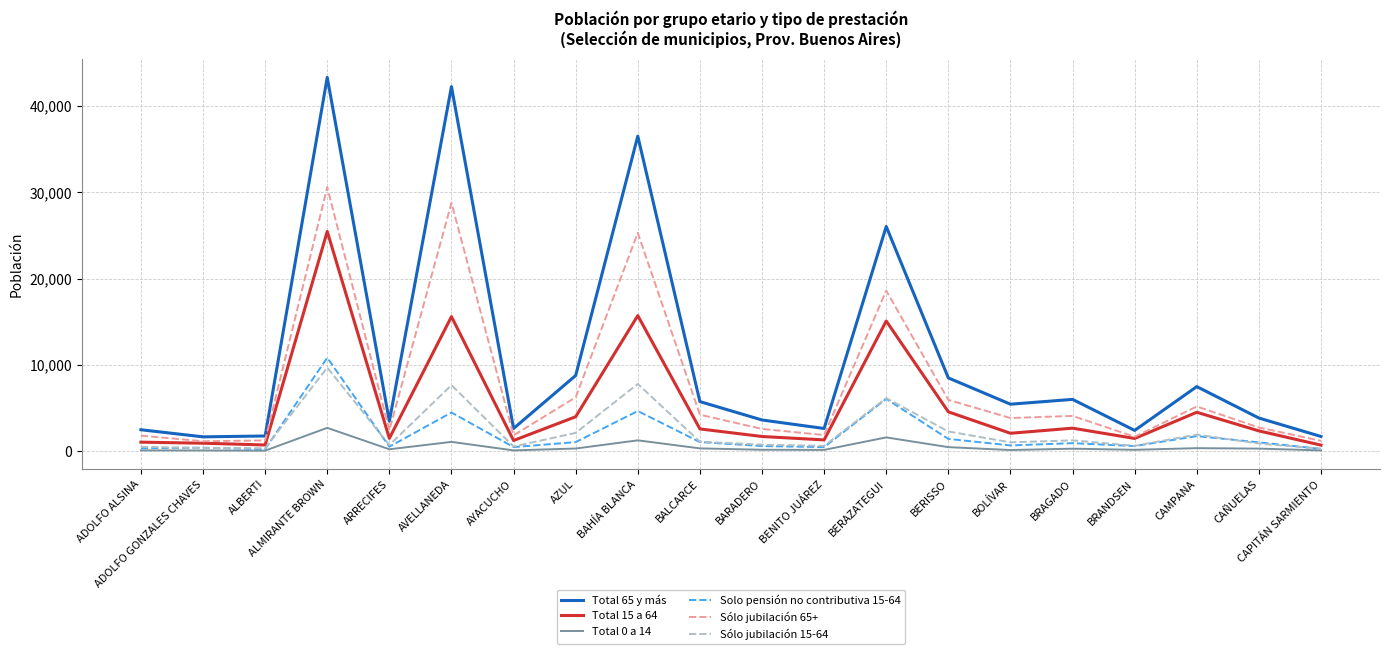

True or false: Sólo jubilación 65+ and Total 0 a 14 intersect in this chart.

False